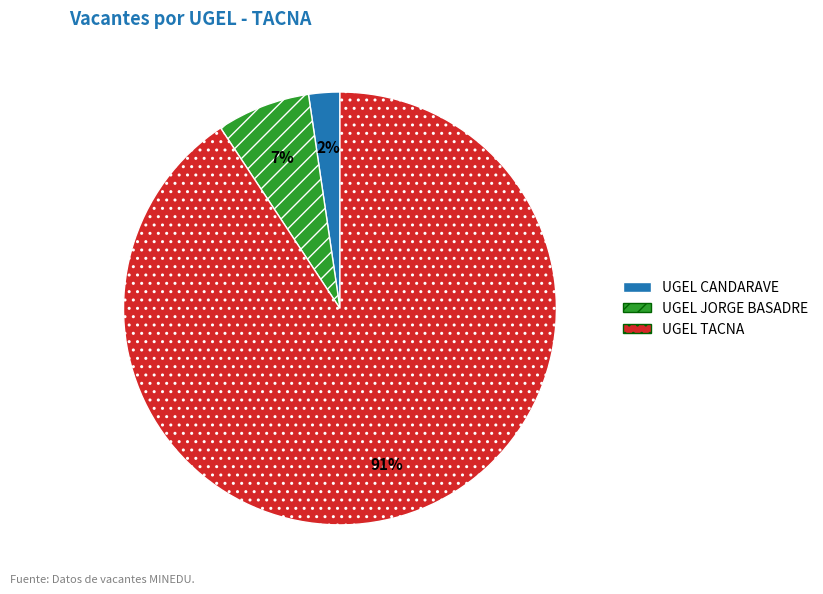

What percentage is the UGEL TACNA slice, to the nearest percent?

91%